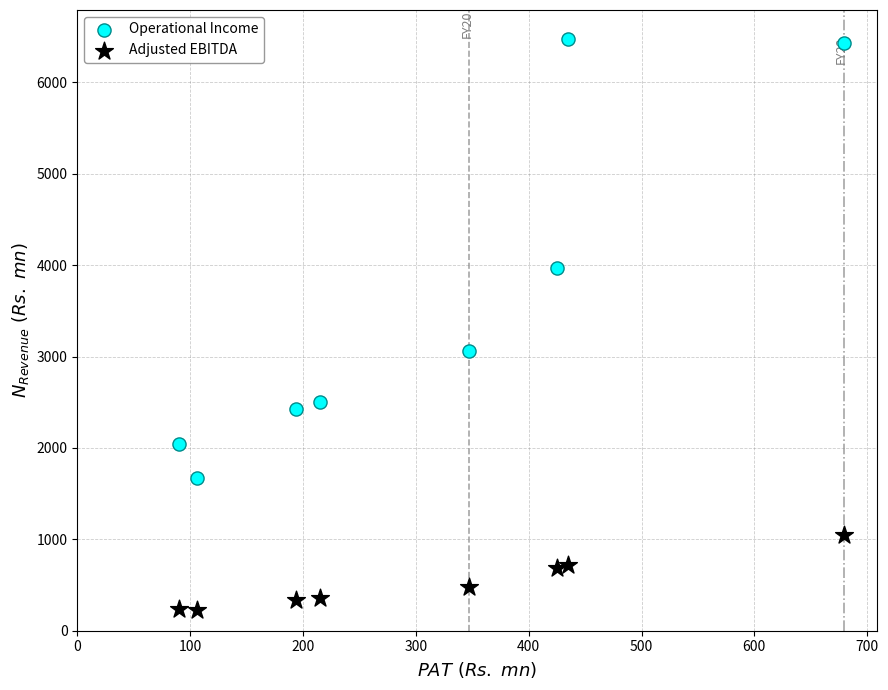

Across all data points, what is the range of X values (max minus min)?

588.5